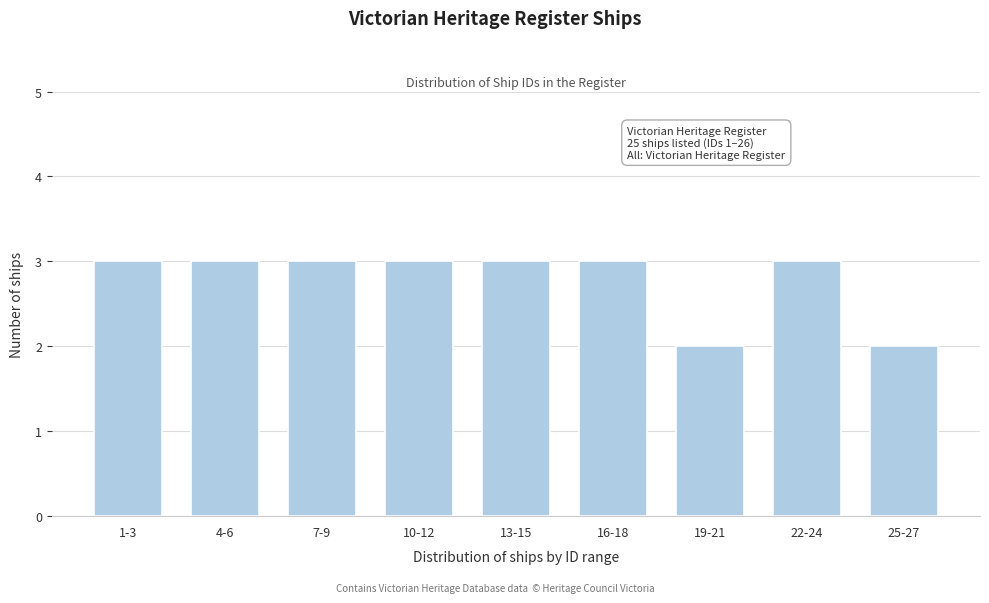

Reading left to right, what are all the values shown in this chart?

3	3	3	3	3	3	2	3	2